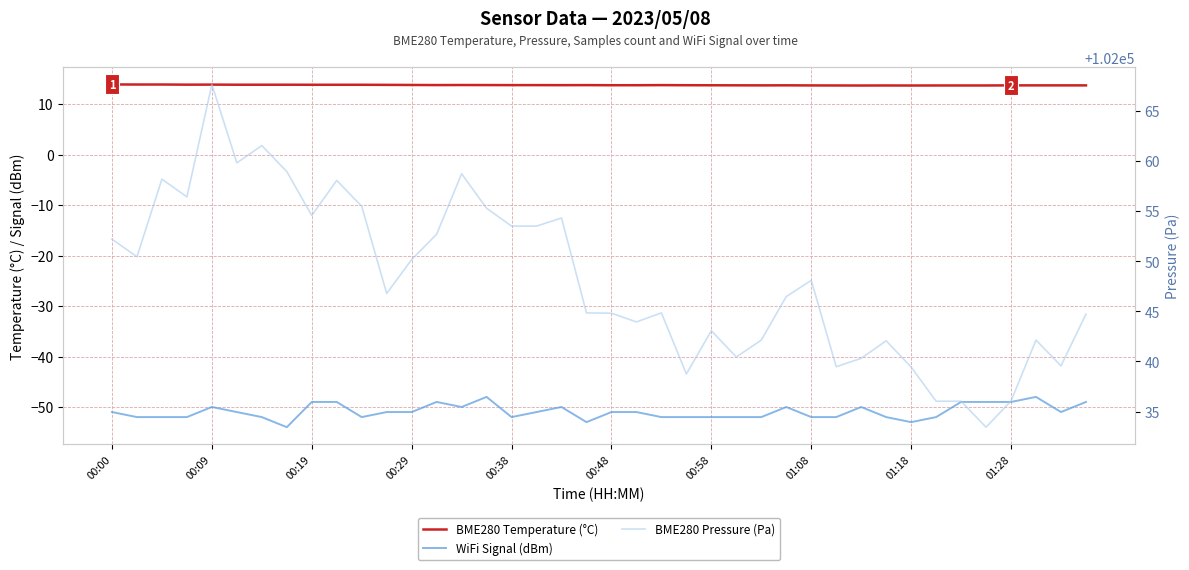

How many values in the WiFi Signal (dBm) series exceed -51?

14